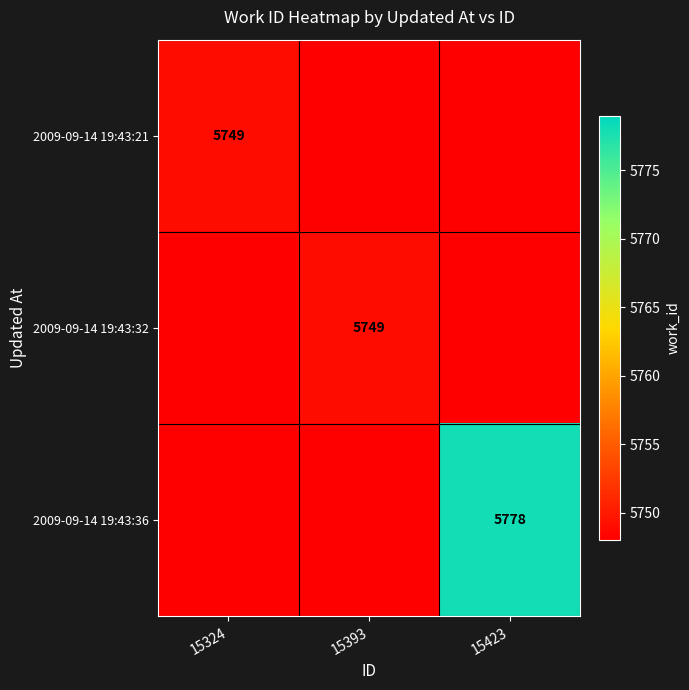

True or false: 2009-09-14 19:43:32 has a value of 1531 at 15393.

False